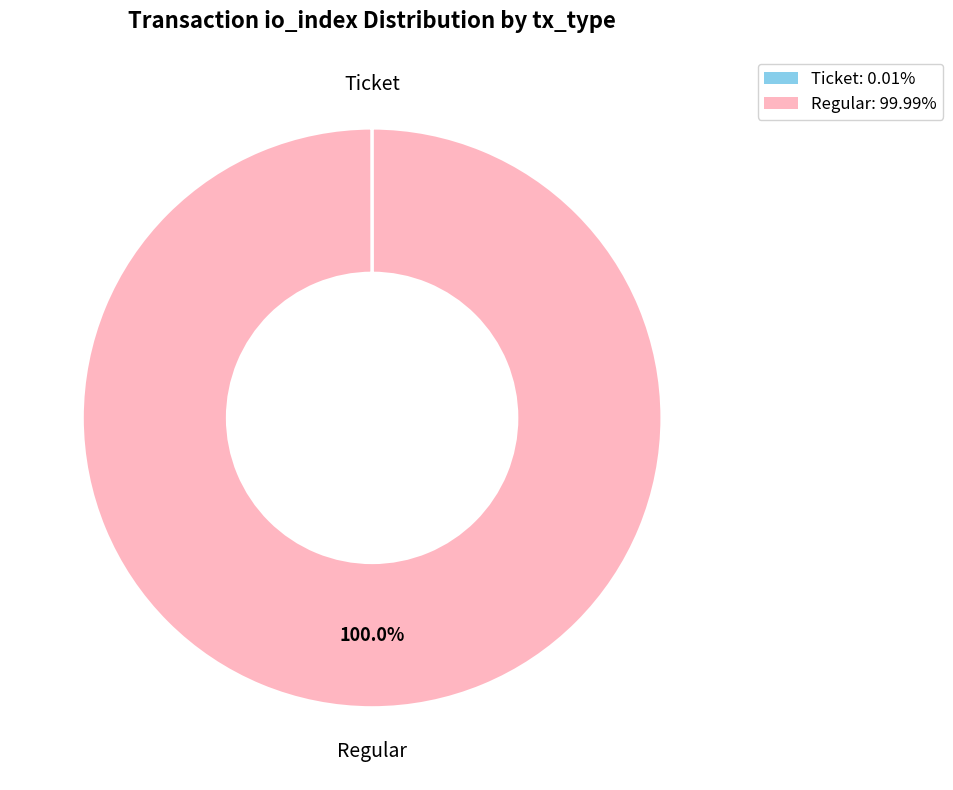

Does Regular: 99.99% account for over 50% of the chart?

Yes